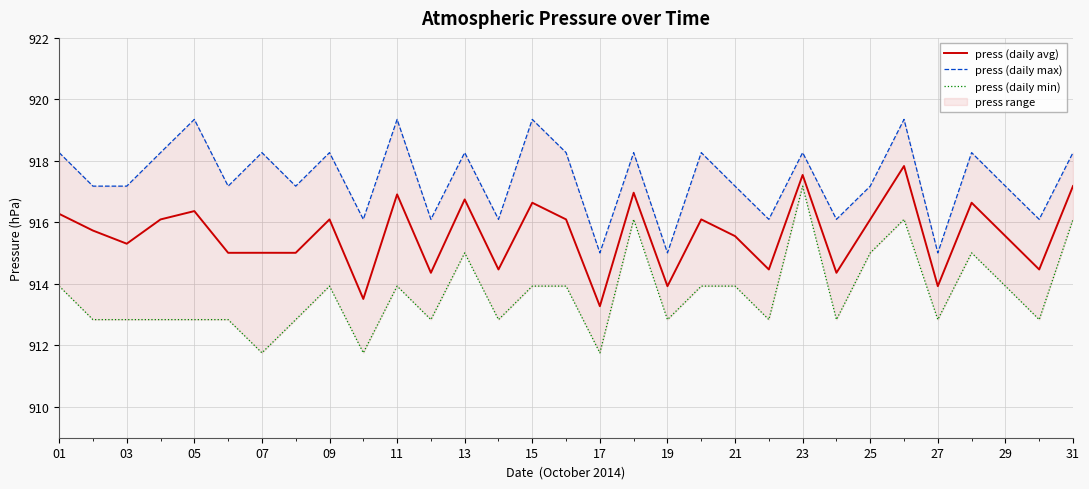

Rank the series at 05 from highest to lowest value.

press (daily max), press (daily avg), press (daily min)